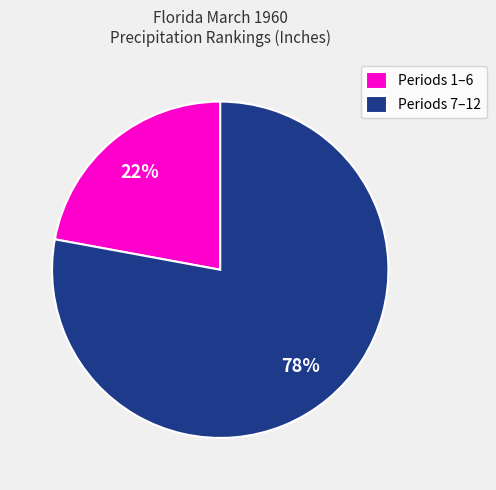

Rank the categories by value from lowest to highest.

Periods 1–6, Periods 7–12